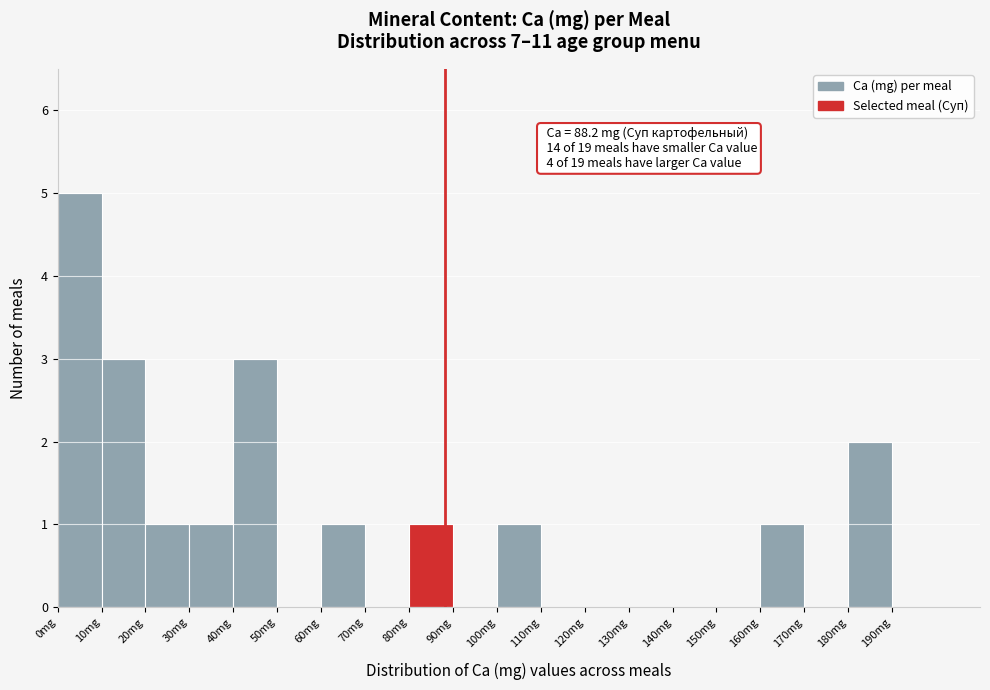

Over which range of the x-axis is the bar tallest?

0 to 10